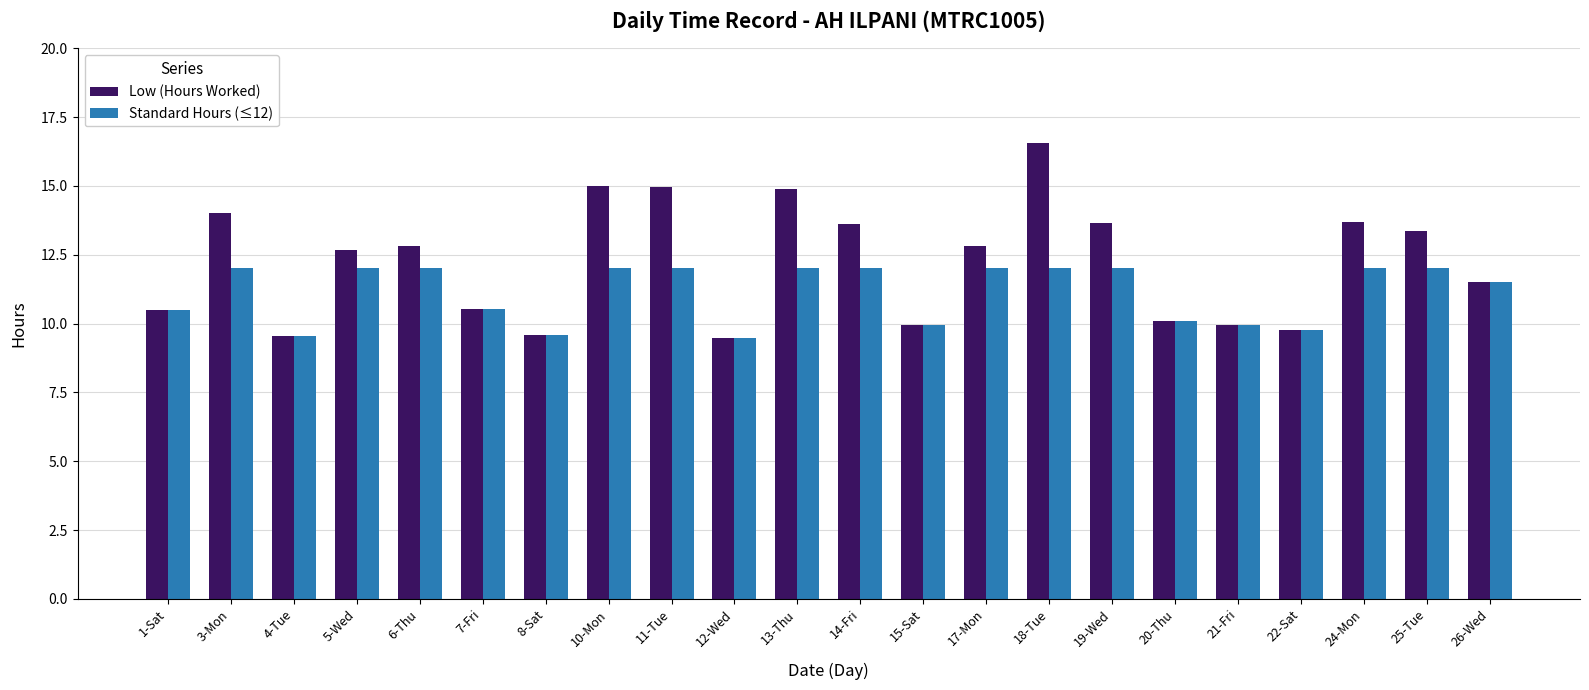

At which category is the sum across all series the highest?

18-Tue